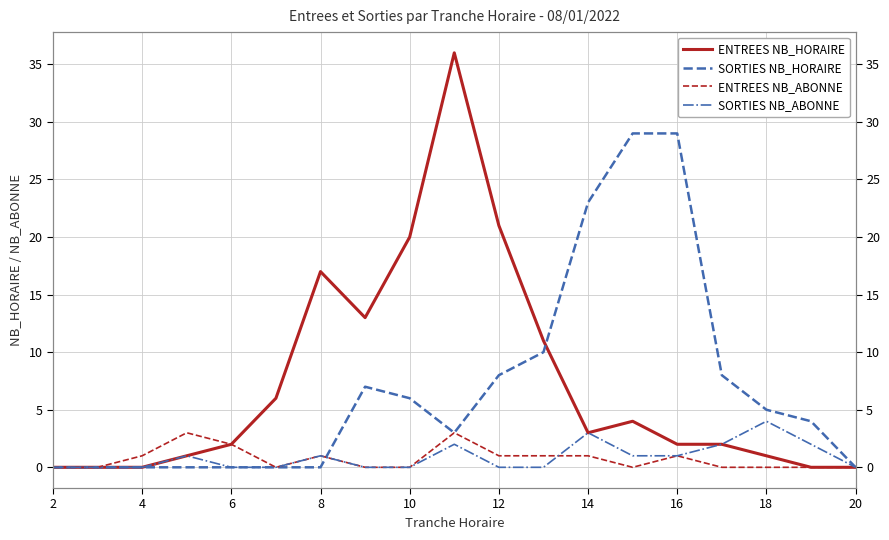

What is the maximum value shown in the chart?

36